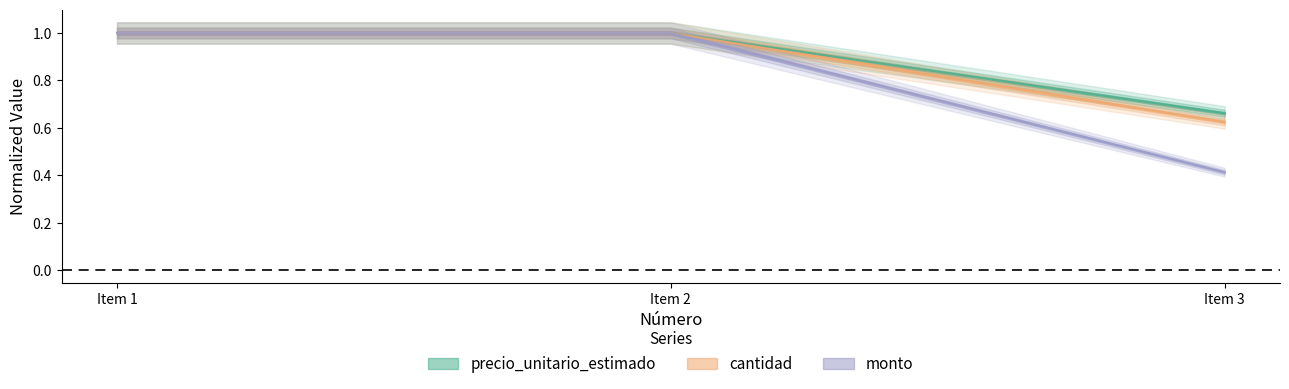

Count the number of categories in the chart.

3